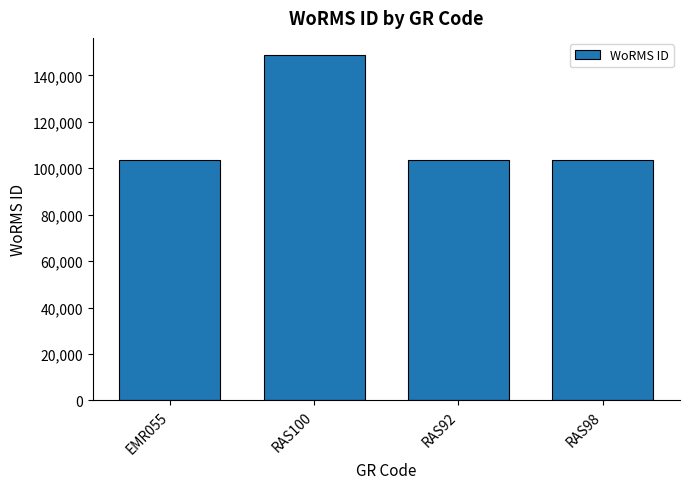

Are the bars grouped side by side (vs. stacked)?

No